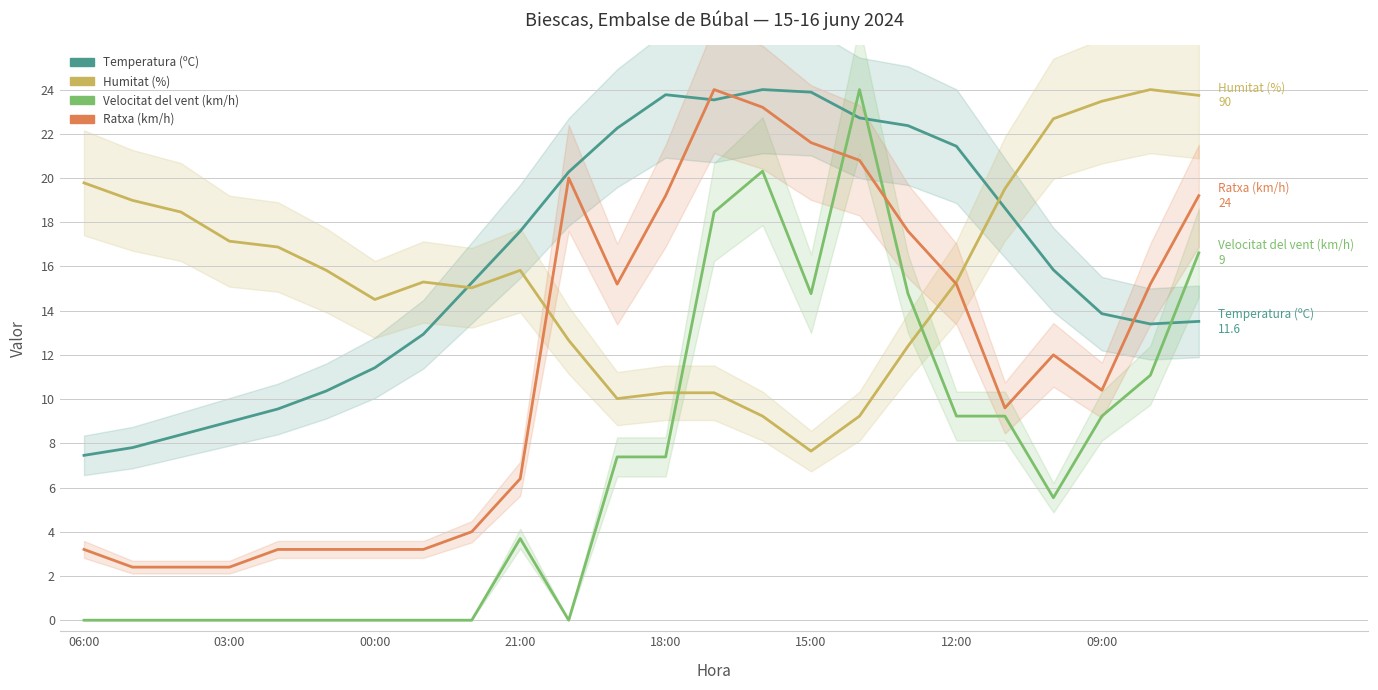

Reading left to right, transcribe all the data shown in this chart.

Temperatura (ºC): 7.5	7.8	8.4	9.0	9.6	10.4	11.4	12.9	15.3	17.6	20.3	22.3	23.8	23.5	24.0	23.9	22.7	22.4	21.4	18.6	15.8	13.9	13.4	13.5
Humitat (%): 19.8	19.0	18.5	17.1	16.9	15.8	14.5	15.3	15.0	15.8	12.7	10.0	10.3	10.3	9.2	7.6	9.2	12.4	15.3	19.5	22.7	23.5	24.0	23.7
Velocitat del vent (km/h): 0.0	0.0	0.0	0.0	0.0	0.0	0.0	0.0	0.0	3.7	0.0	7.4	7.4	18.5	20.3	14.8	24.0	14.8	9.2	9.2	5.5	9.2	11.1	16.6
Ratxa (km/h): 3.2	2.4	2.4	2.4	3.2	3.2	3.2	3.2	4.0	6.4	20.0	15.2	19.2	24.0	23.2	21.6	20.8	17.6	15.2	9.6	12.0	10.4	15.2	19.2